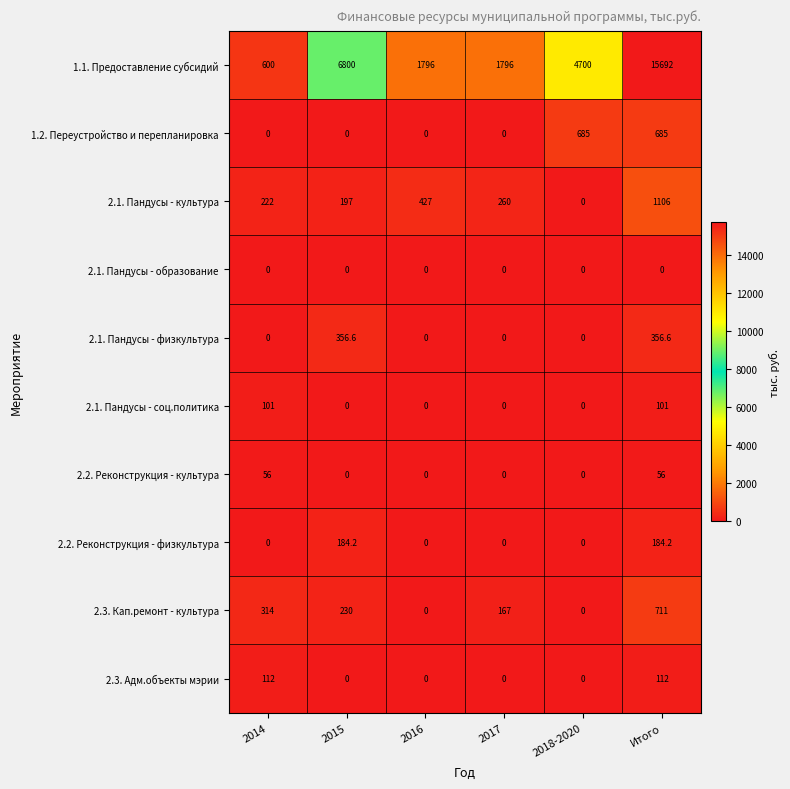

Between 2016 and 2018-2020, which series saw the biggest shift?

1.1. Предоставление субсидий